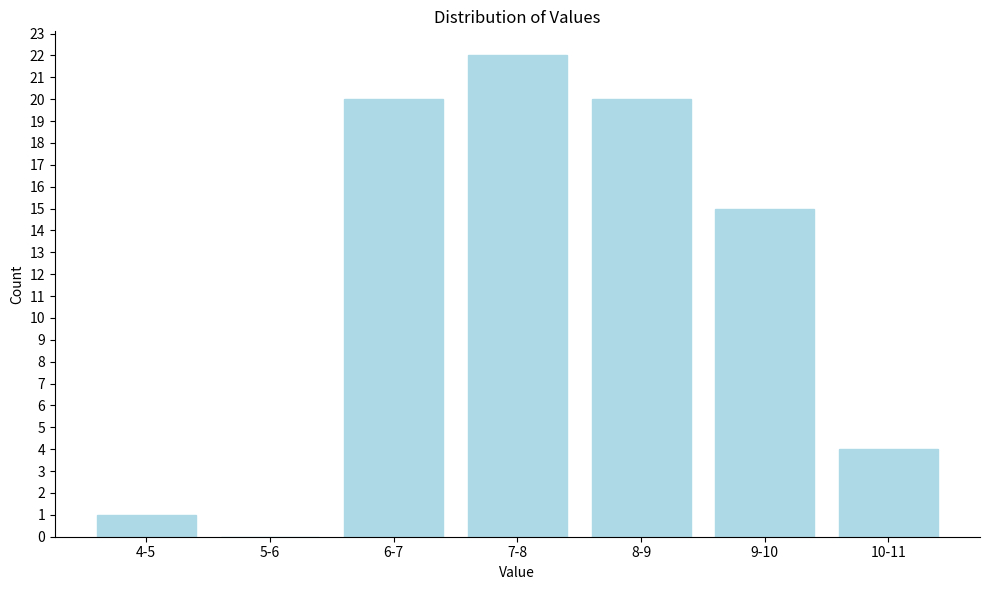

Reading right to left, transcribe all the data shown in this chart.

10-11=4	9-10=15	8-9=20	7-8=22	6-7=20	5-6=0	4-5=1